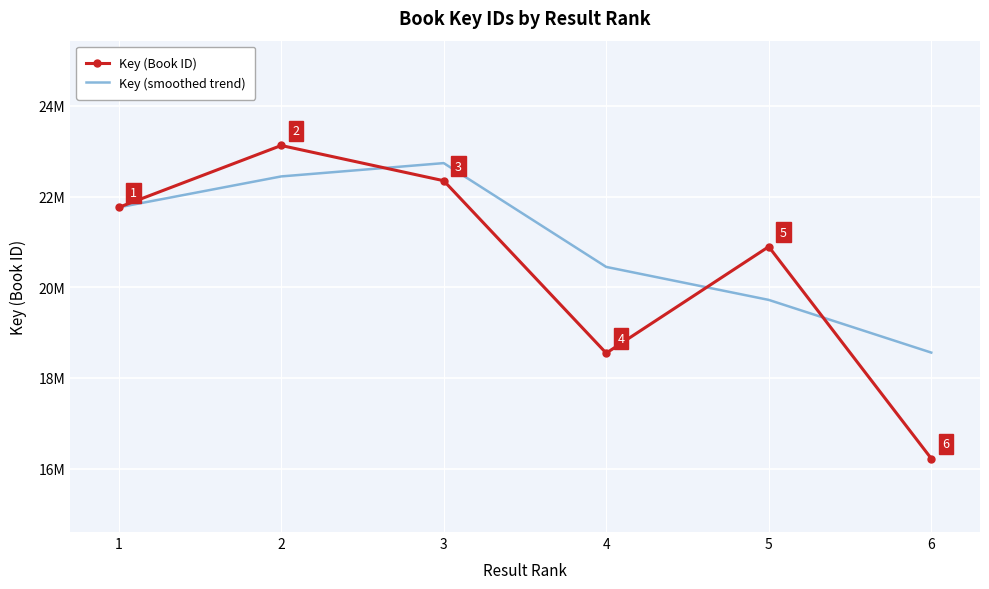

What are all the series names shown in the legend?

Key (Book ID), Key (smoothed trend)